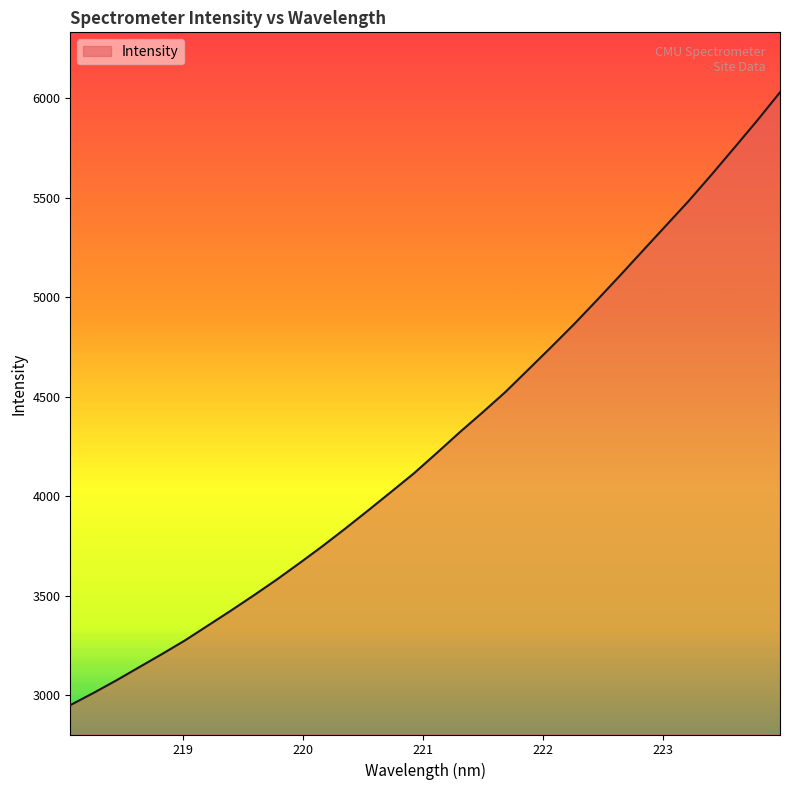

What is the smallest value displayed?

2950.3